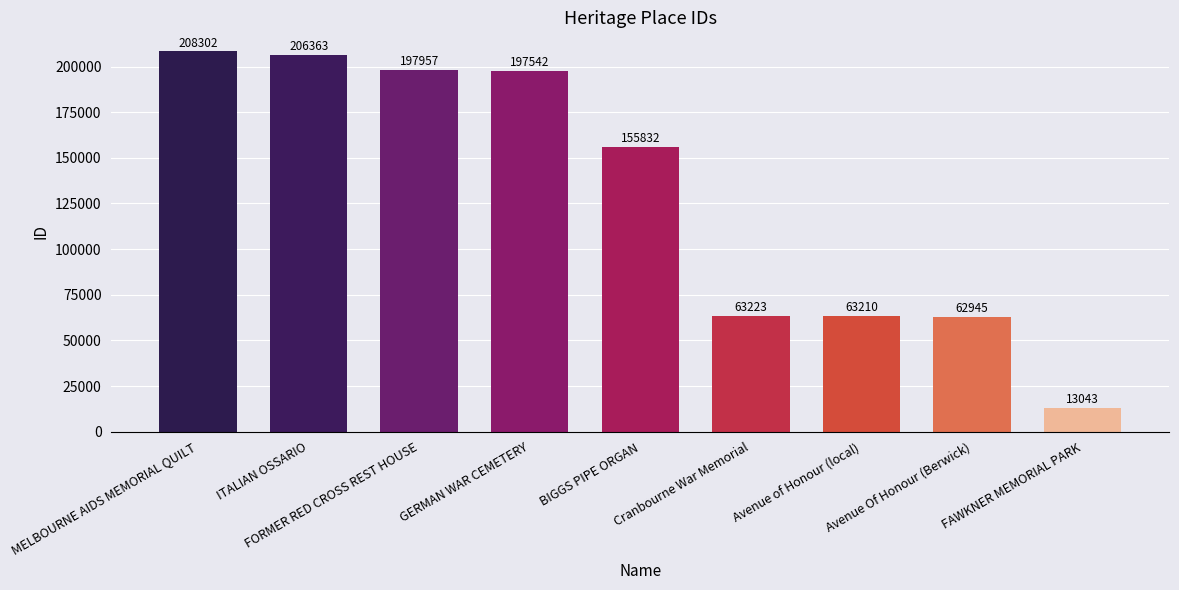

What is the label of the 1st bar from the left?

MELBOURNE AIDS MEMORIAL QUILT